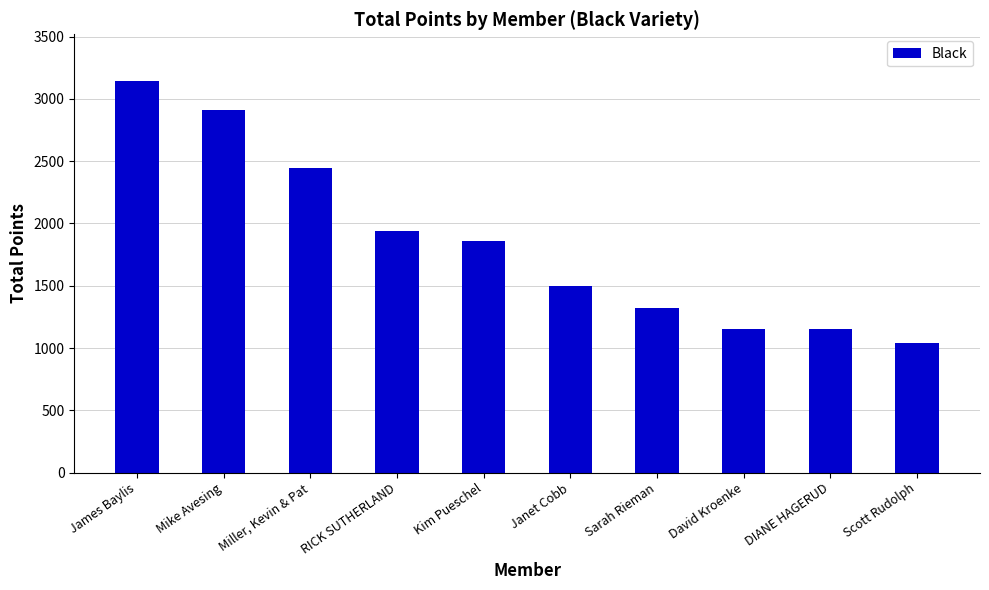

What is the difference between the values at Kim Pueschel and Janet Cobb?

362